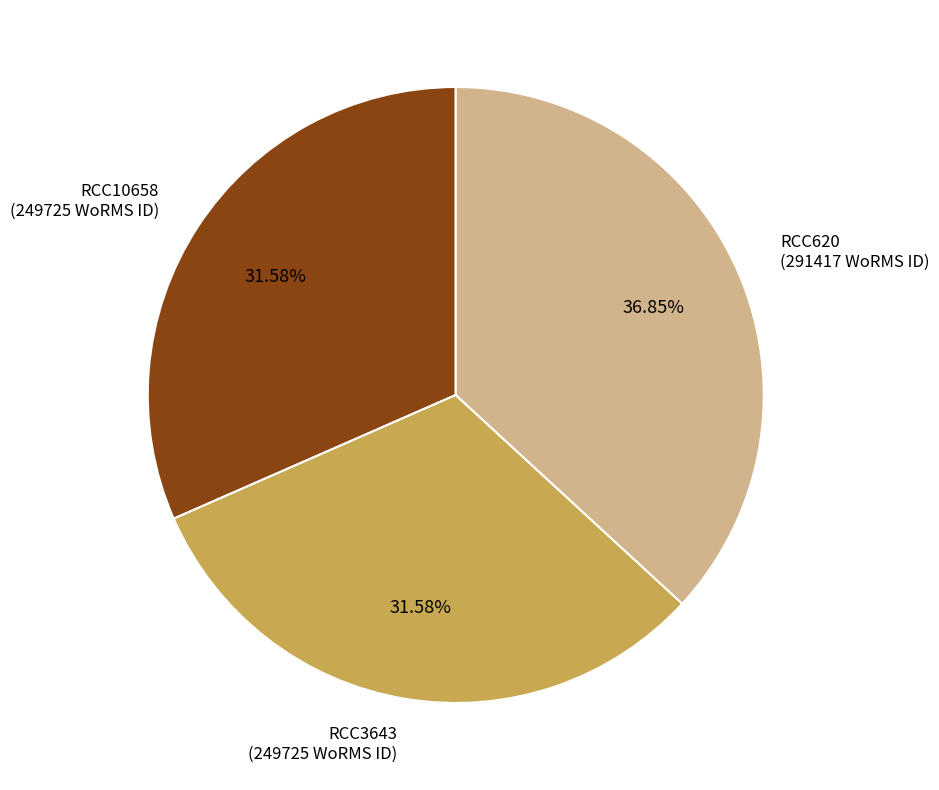

How many slices are in this pie chart?

3